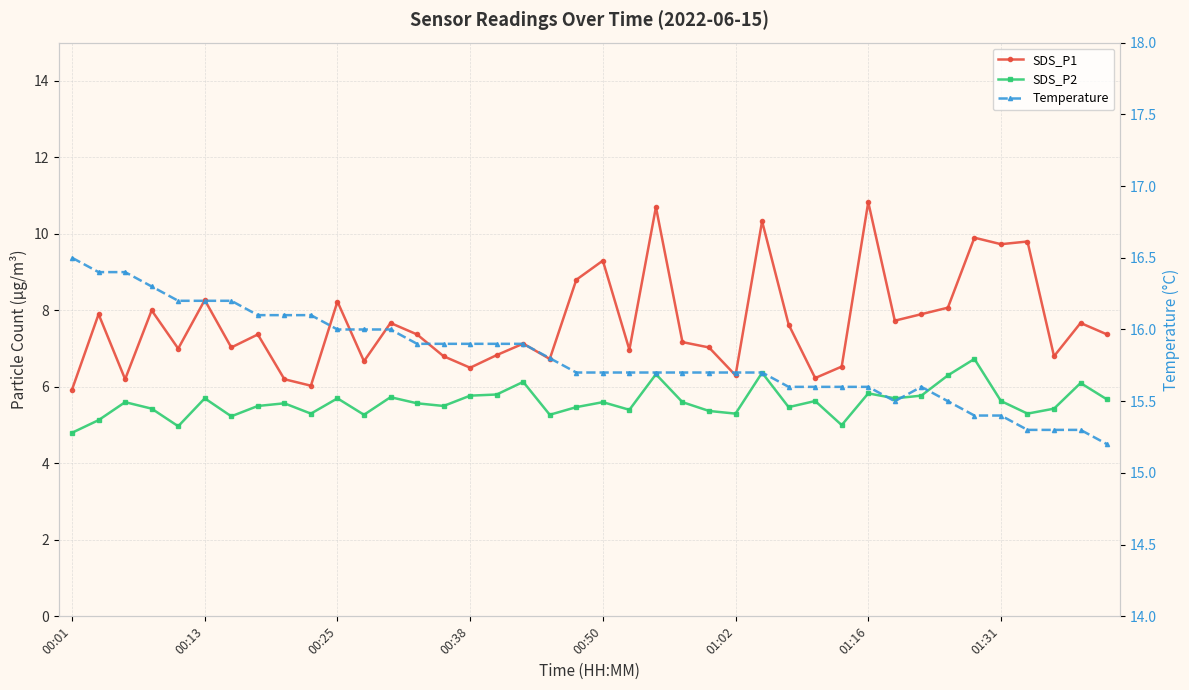

In Temperature, how many points are lower than both neighbors (excluding endpoints)?

1